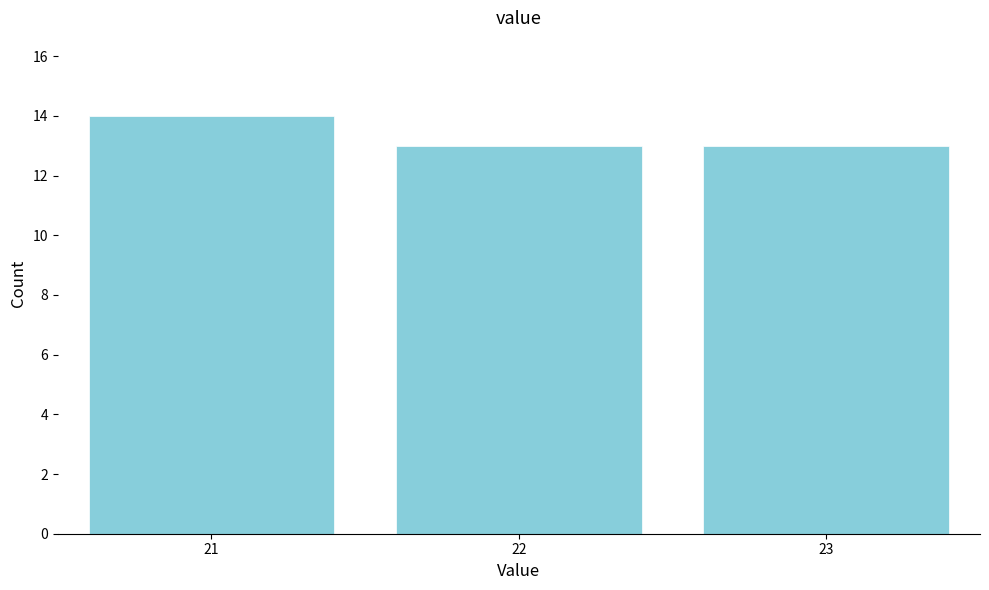

Reading left to right, list every bar in this chart as the range it spans on the x-axis followed by its height. The values are not printed on the chart, so give them approximately, as read against the axis.

20.5 to 21.5: 14
21.5 to 22.5: 13
22.5 to 23.5: 13